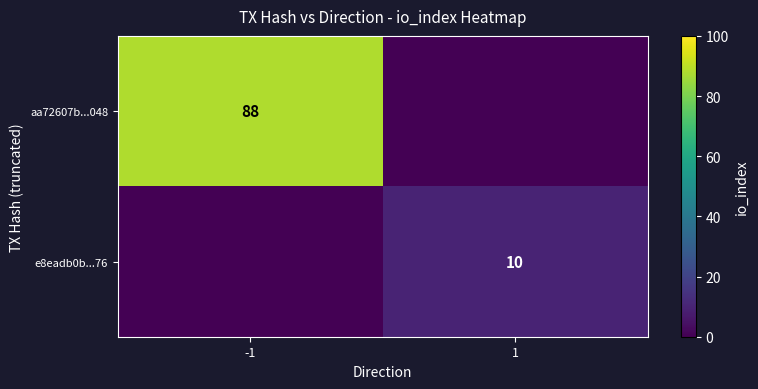

The e8eadb0b...76 series shows 7 at 1. True or false?

False